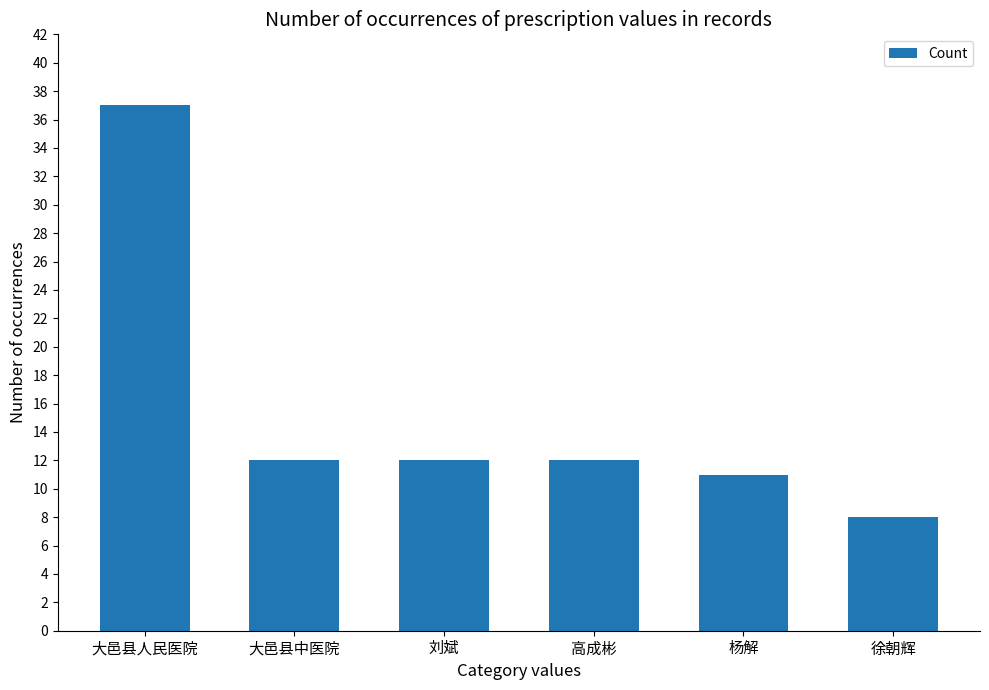

What is the average value?

15